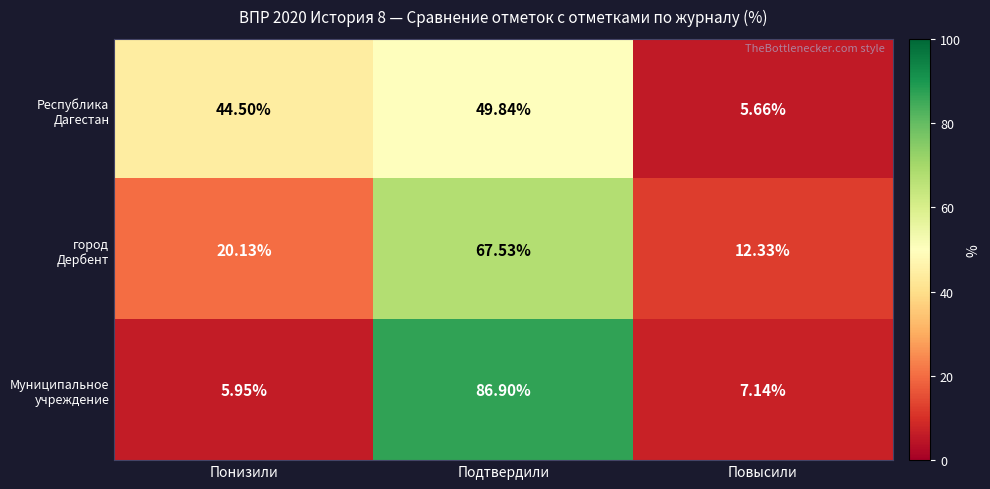

Count the number of data series in this chart.

3